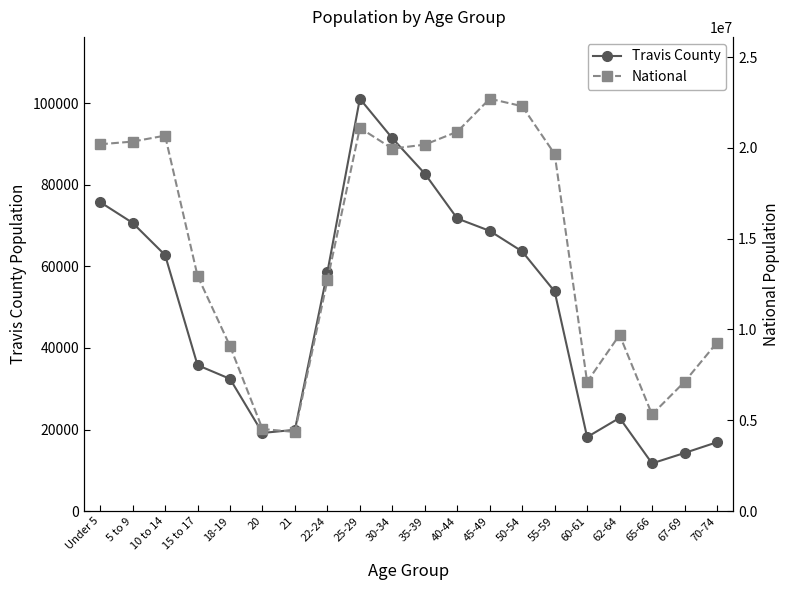

At which category is the sum across all series the highest?

45-49